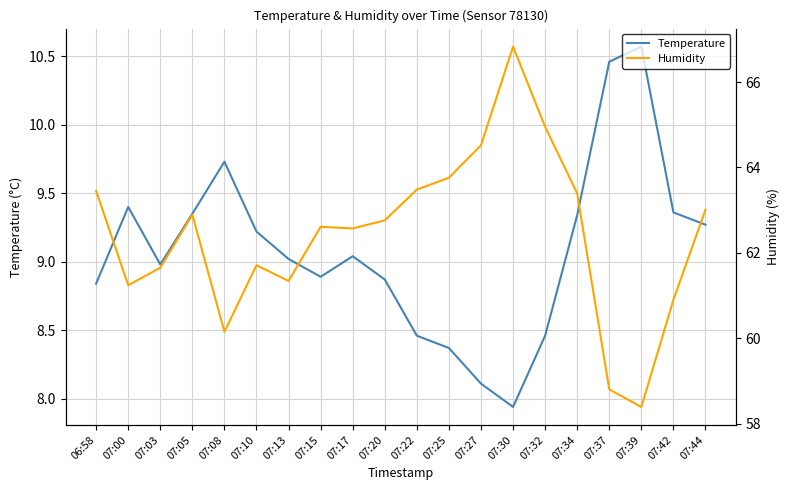

Where does the Temperature series first go above 9?

07:00